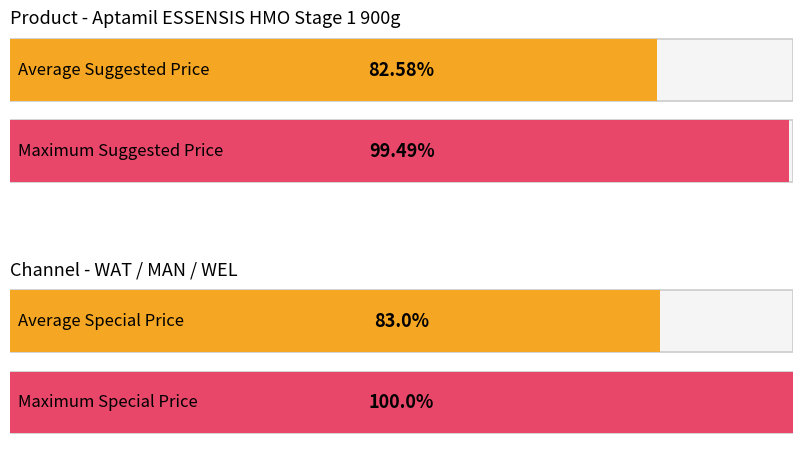

The value of Special Price at MAN-TM is 247. True or false?

False